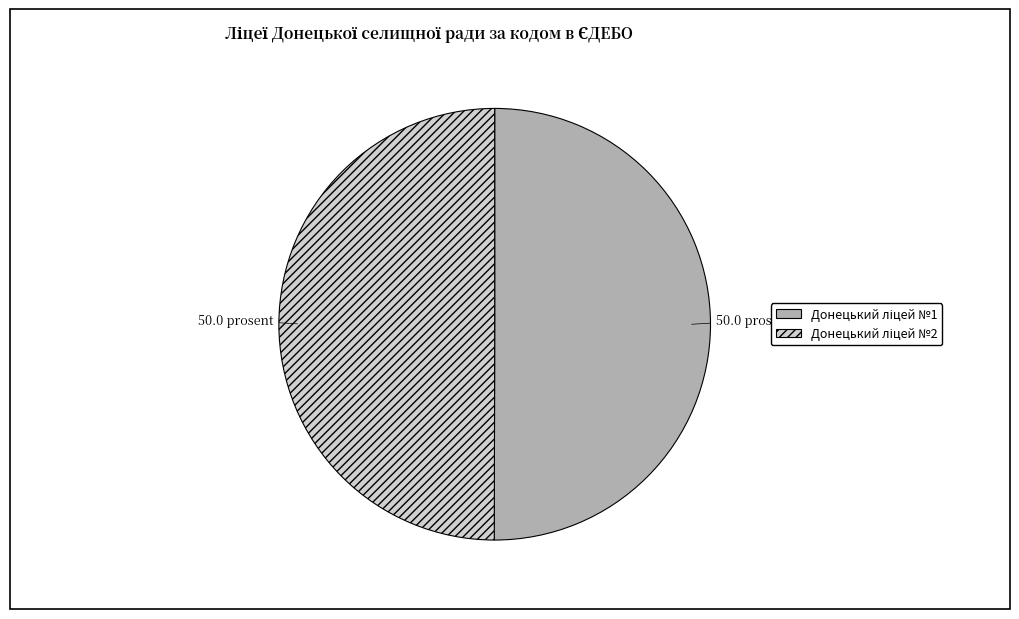

Which category accounts for the majority?

Донецький ліцей №1